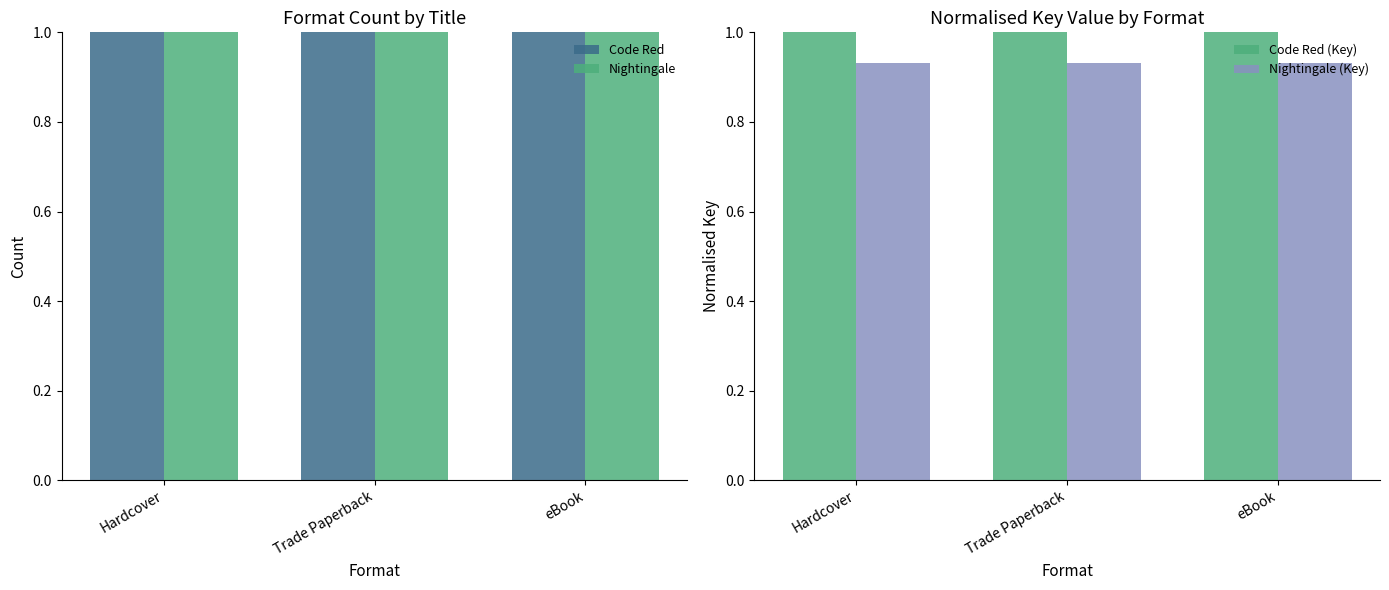

How many groups of bars are there?

3